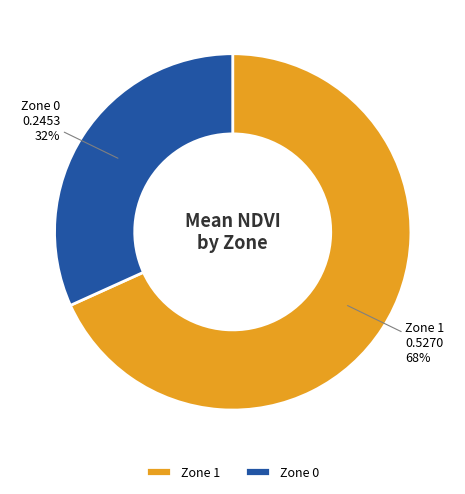

To the nearest percent, what portion does Zone 0 represent?

32%